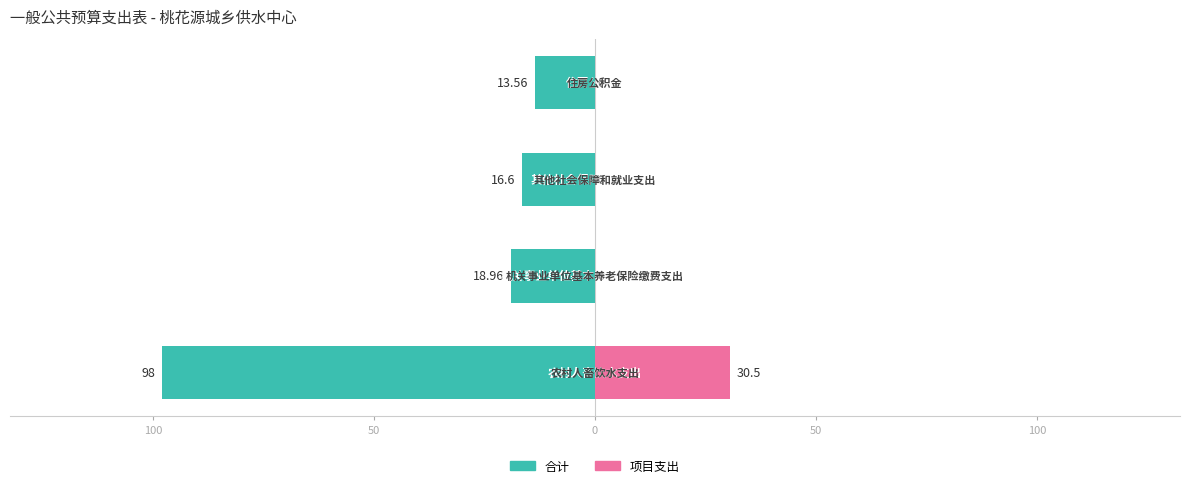

Reading left to right, transcribe all the data shown in this chart.

合计: 100=-98.0	50=-19.0	0=-16.6	50=-13.6
项目支出: 100=30.5	50=0.0	0=0.0	50=0.0